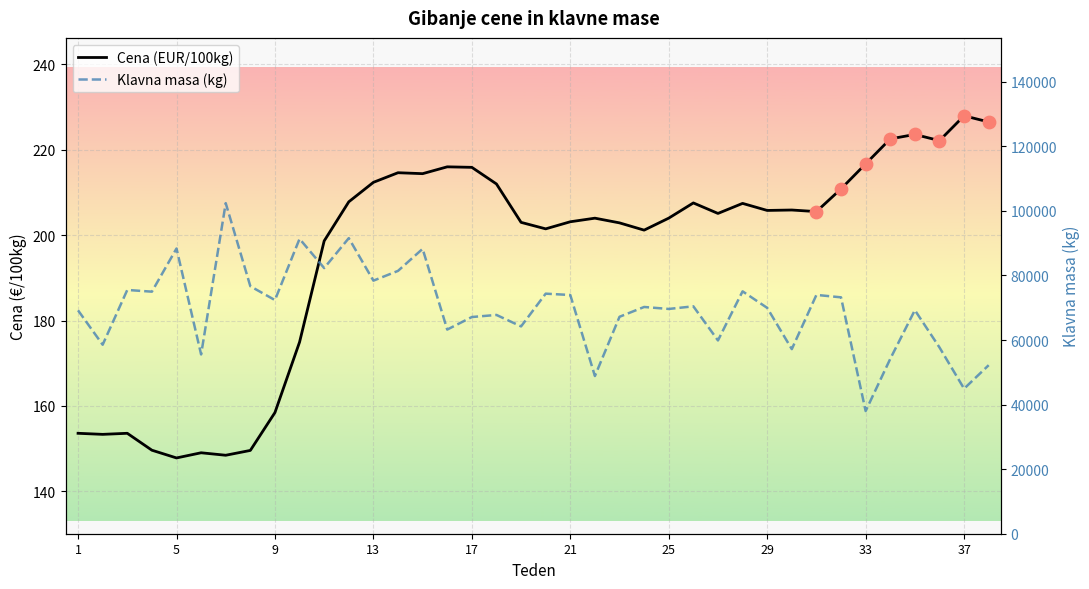

Which series reaches the minimum Y coordinate?

Cena (EUR/100kg)